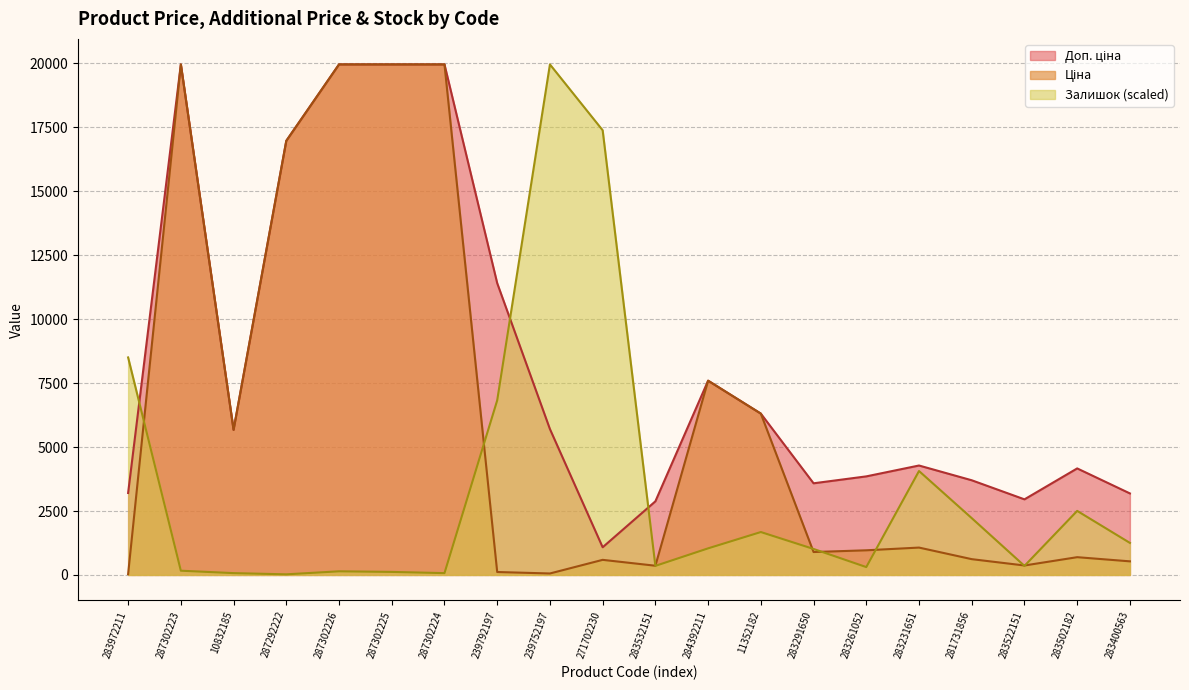

True or false: Залишок has more than 2 interior local peaks.

True